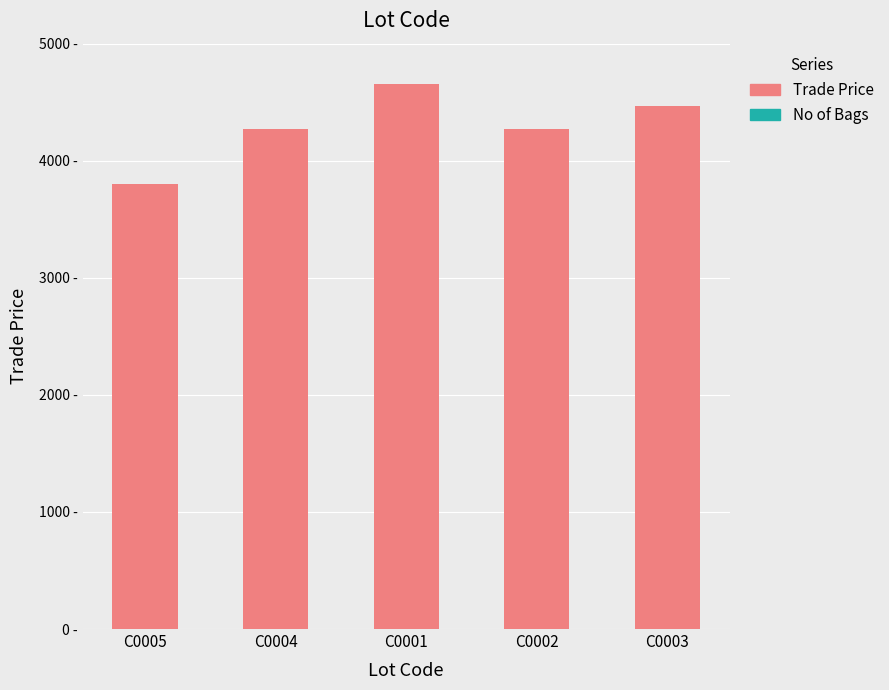

Which series changed the most between C0004 and C0002?

Trade Price